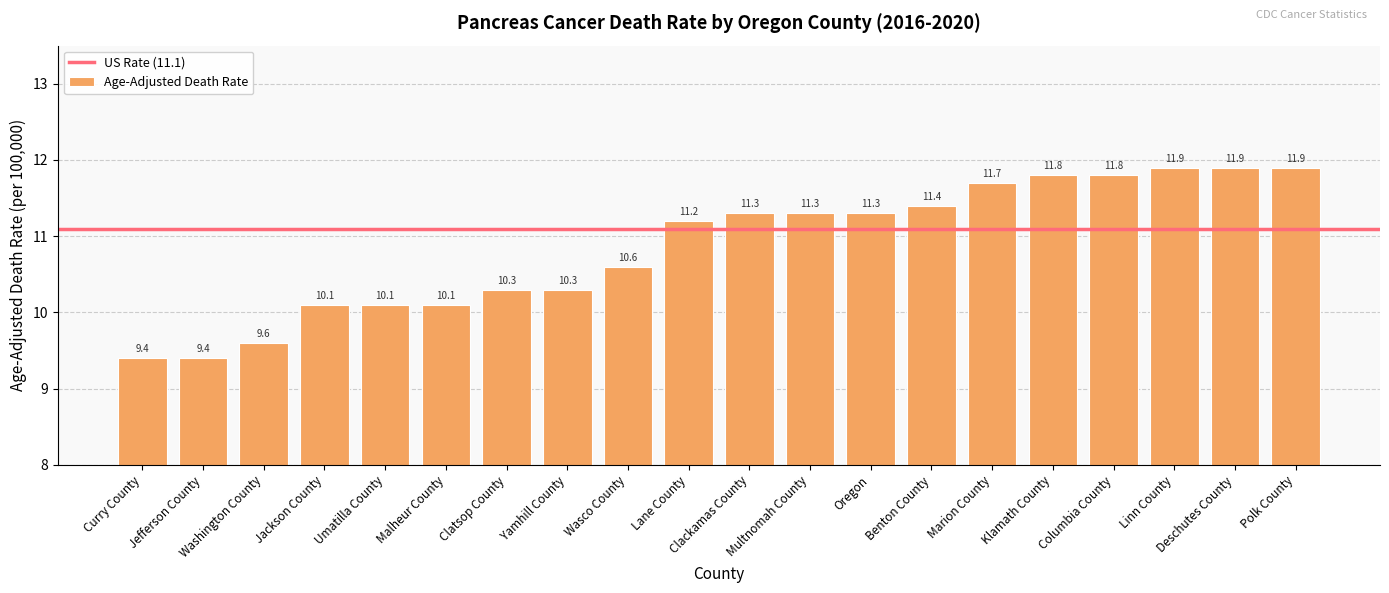

How many data points does each series have?

20